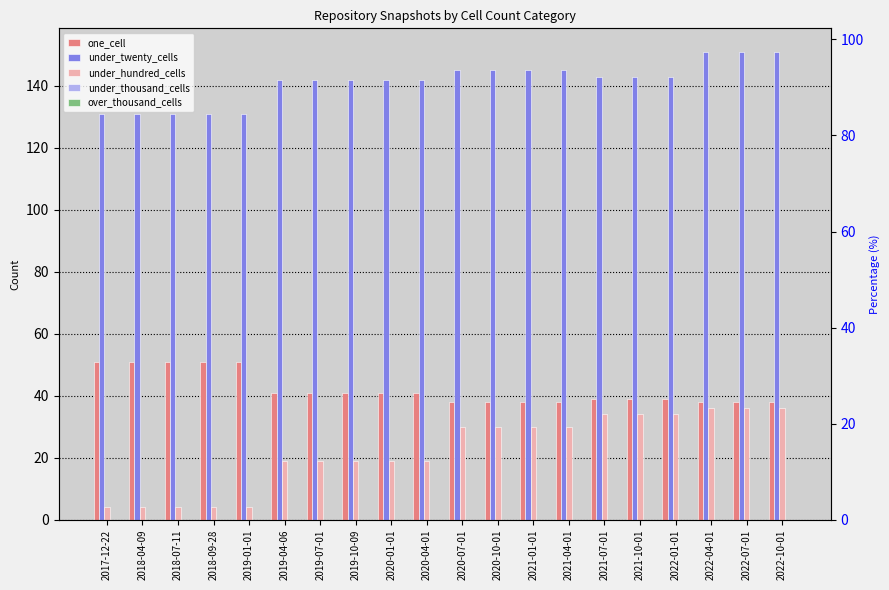

Which series has the largest total across all categories?

under_twenty_cells